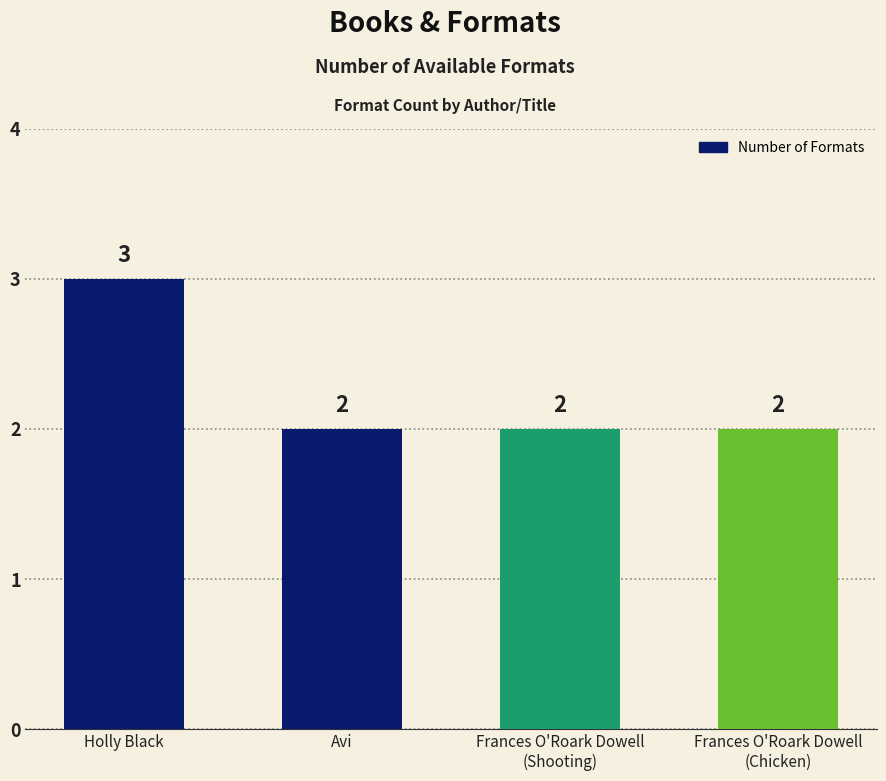

Are the bars horizontal?

No